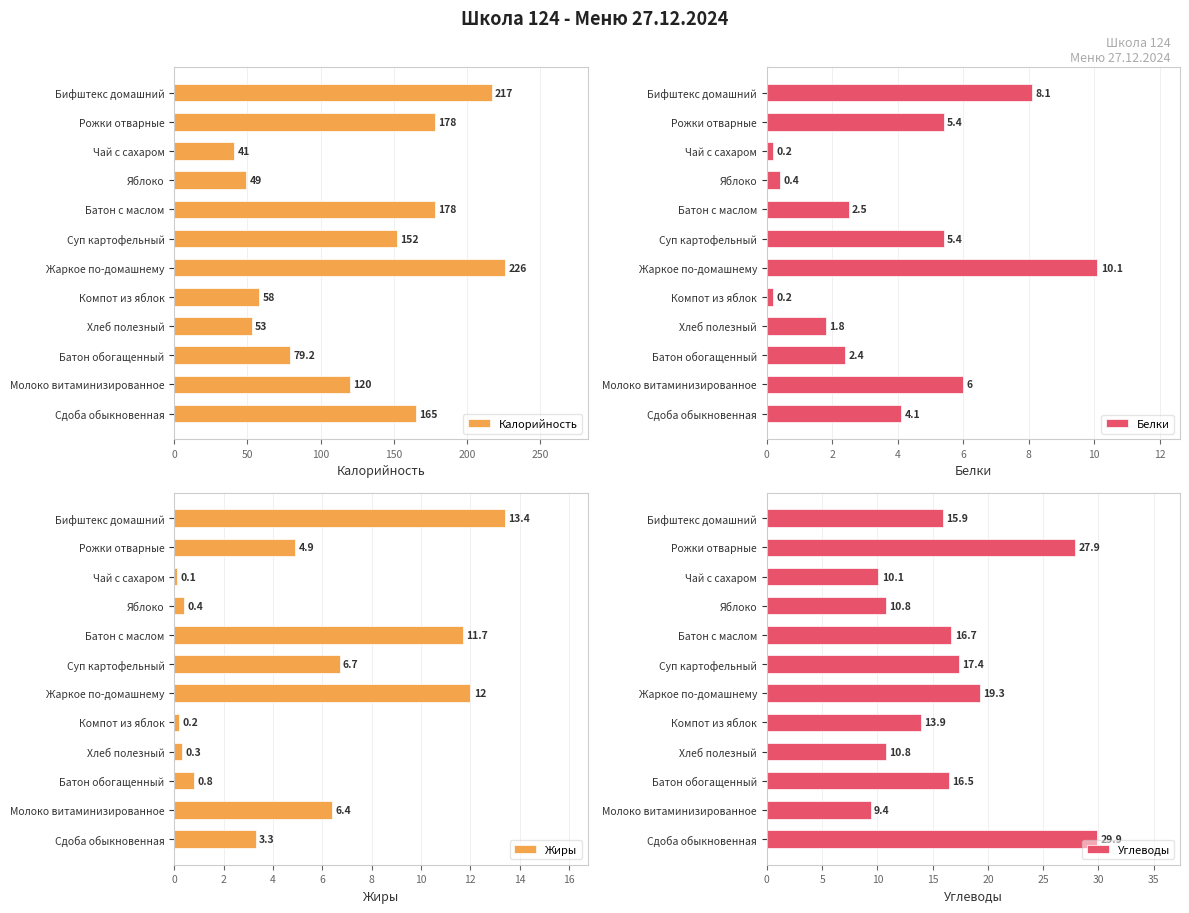

How many values in the Жиры series exceed 4?

6